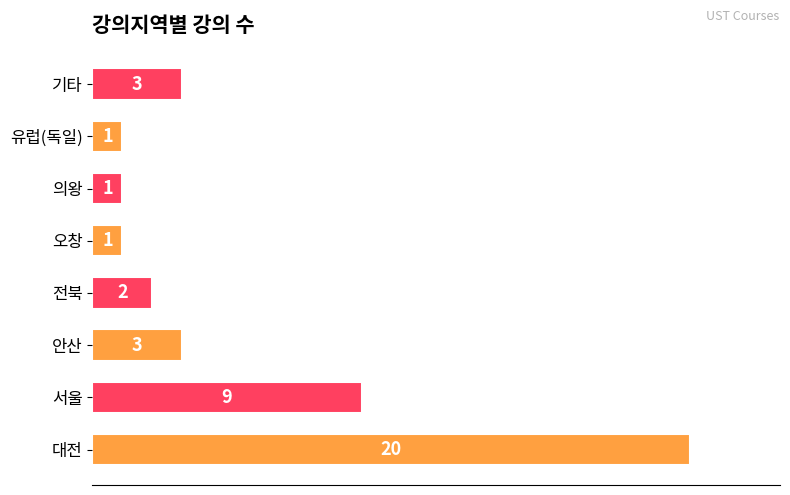

The value at 서울 is 14. True or false?

False